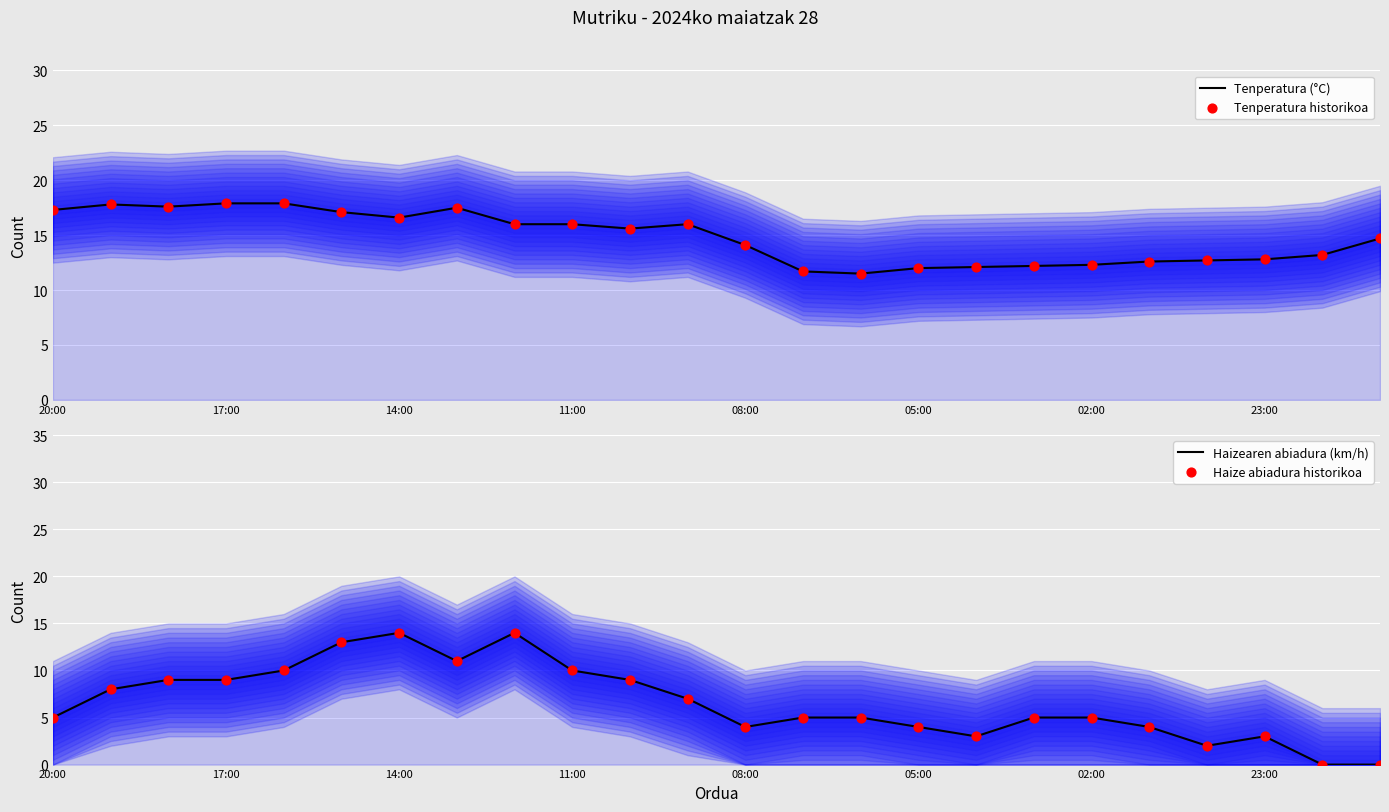

What are all the series names shown in the legend?

Tenperatura (°C), Tenperatura historikoa, Haizearen abiadura (km/h), Haize abiadura historikoa